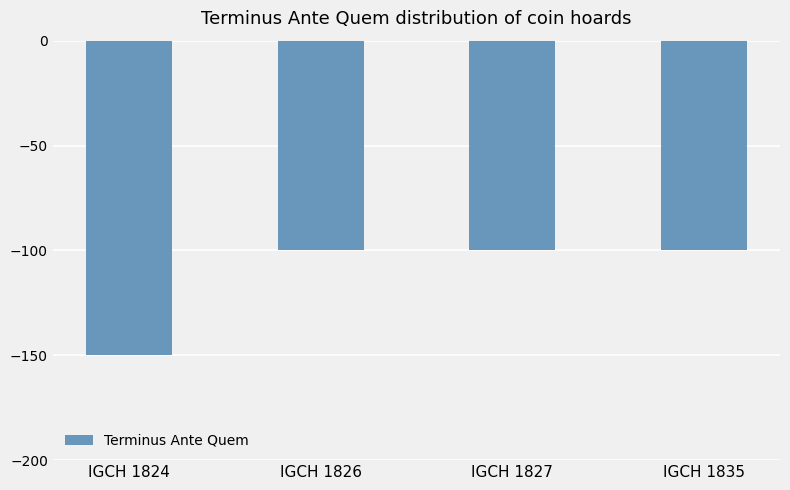

Reading left to right, list all the values displayed in this chart.

IGCH 1824=-150	IGCH 1826=-100	IGCH 1827=-100	IGCH 1835=-100